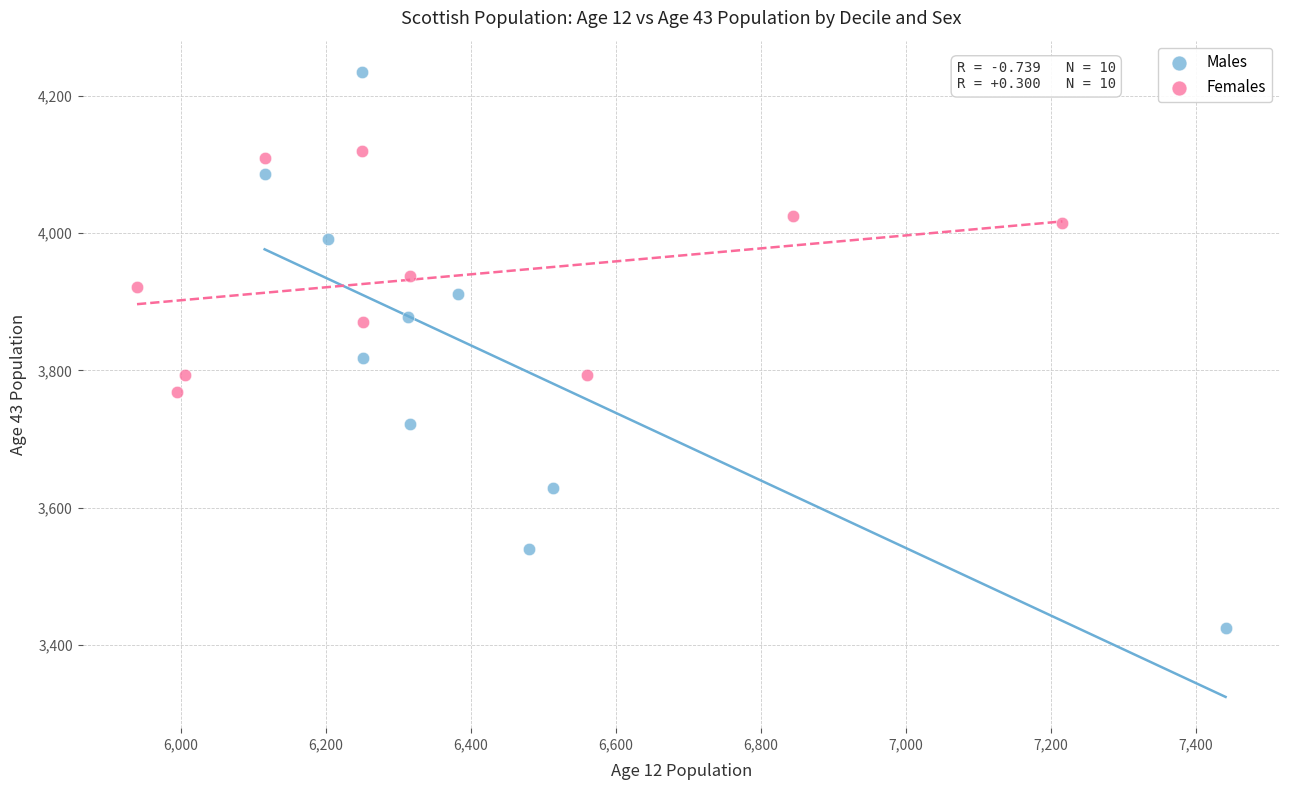

Which series has the largest Y range (max minus min)?

Males